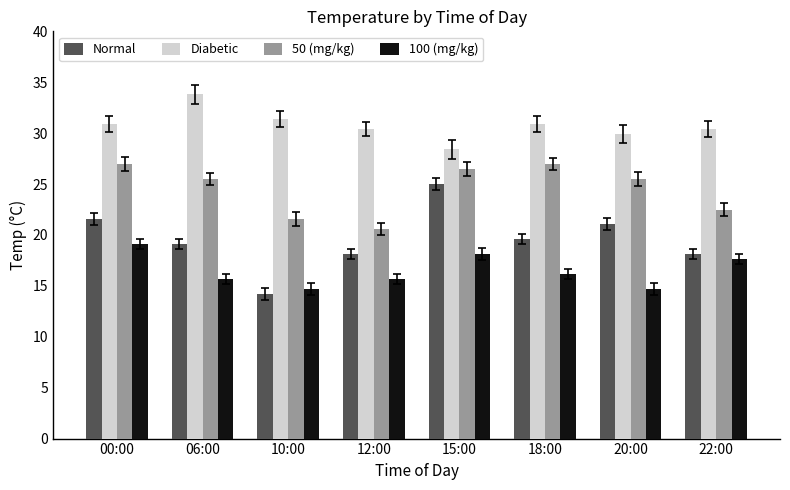

What value does the Normal series have at 20:00?

21.1